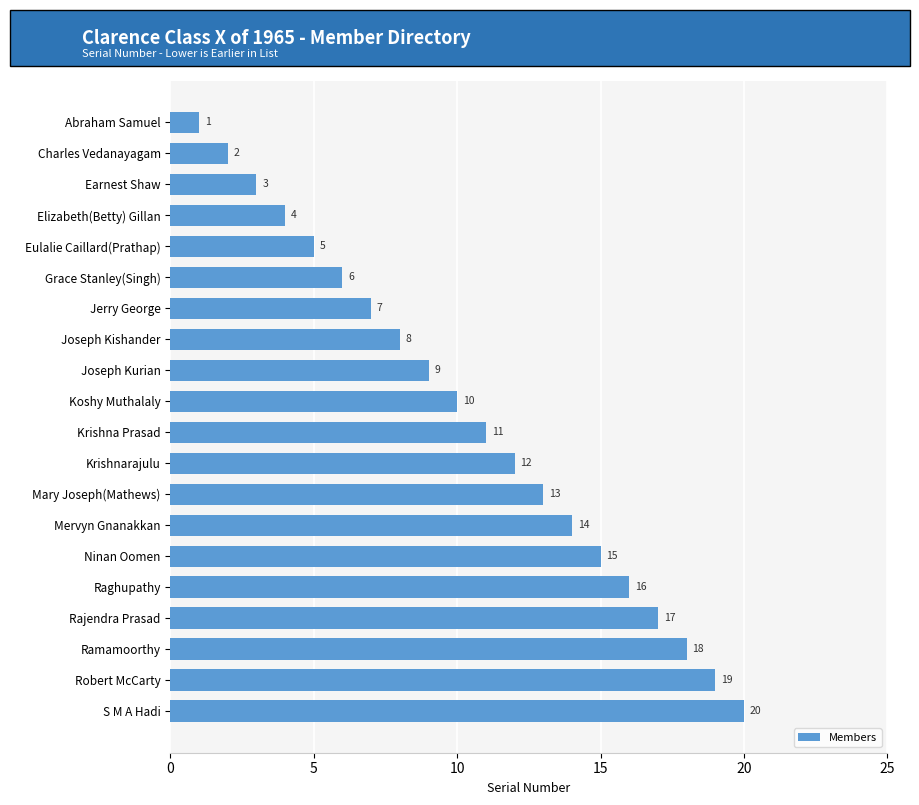

What is the greatest value displayed?

20